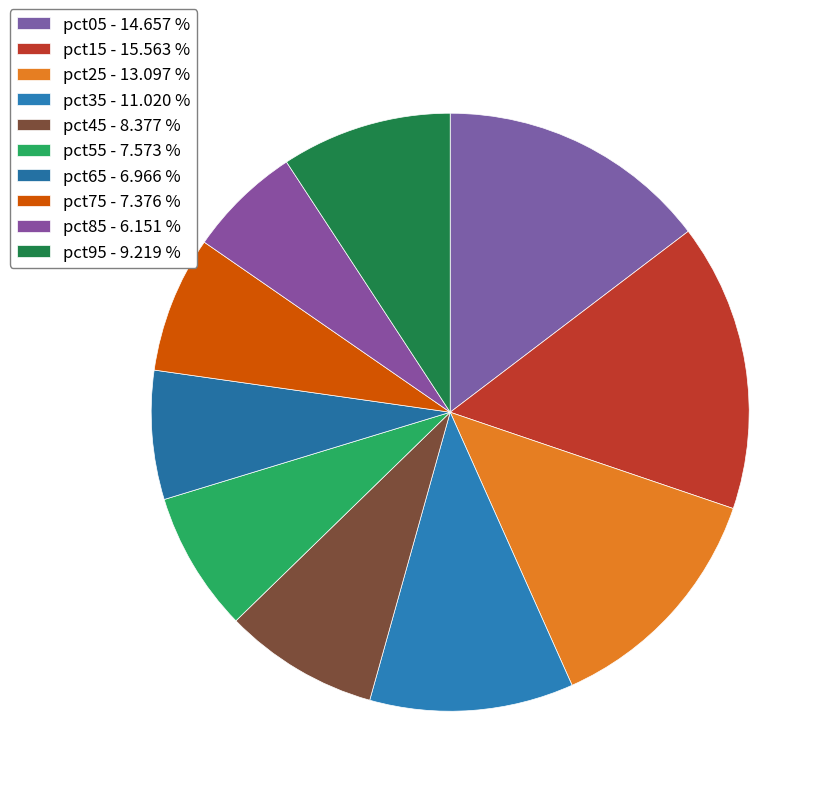

How many segments does this pie chart have?

10